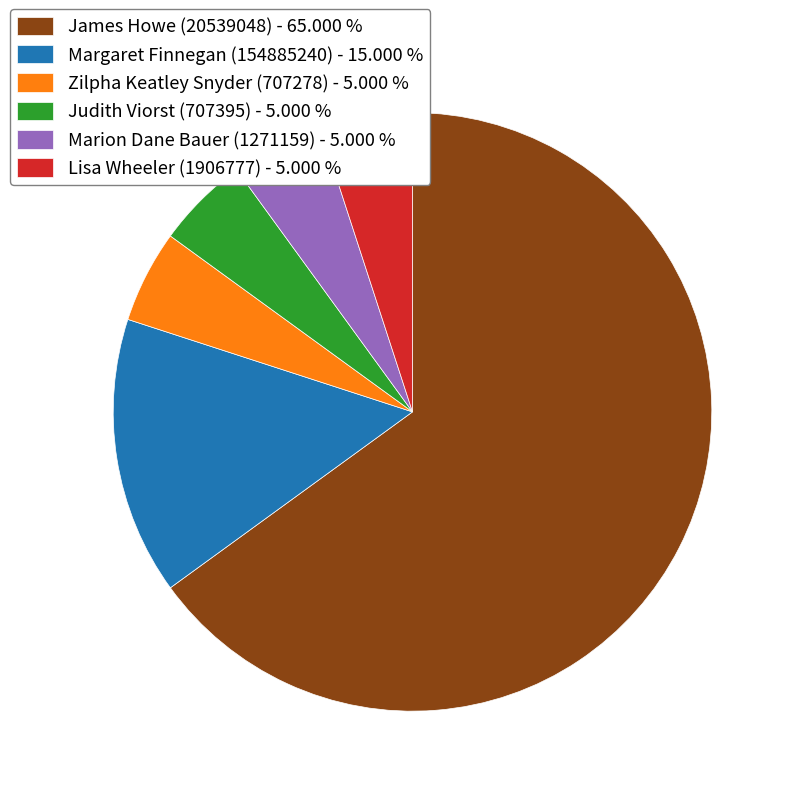

What is the ratio of the value at Marion Dane Bauer (1271159) - 5.000 % to the value at Lisa Wheeler (1906777) - 5.000 %?

1.0